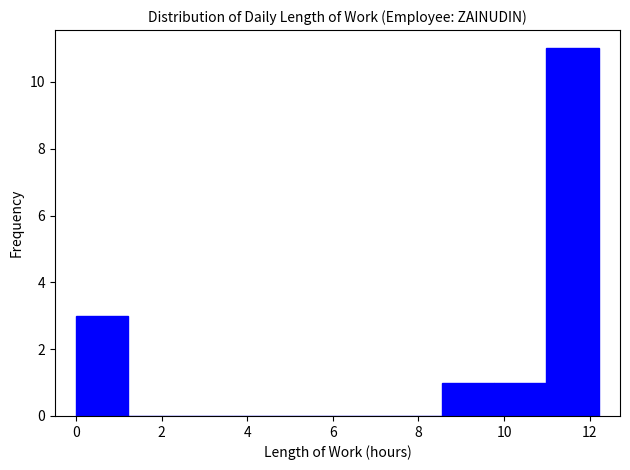

Reading left to right, list every bar in this chart as the range it spans on the x-axis followed by its height. Neither the bar edges nor the heights are printed on the chart, so give them approximately, as read against the axes.

0.0 to 1.2: 3
1.2 to 2.4: 0
2.4 to 3.6: 0
3.6 to 4.8: 0
4.8 to 6.2: 0
6.2 to 7.4: 0
7.4 to 8.6: 0
8.6 to 9.8: 1
9.8 to 11.0: 1
11.0 to 12.2: 11